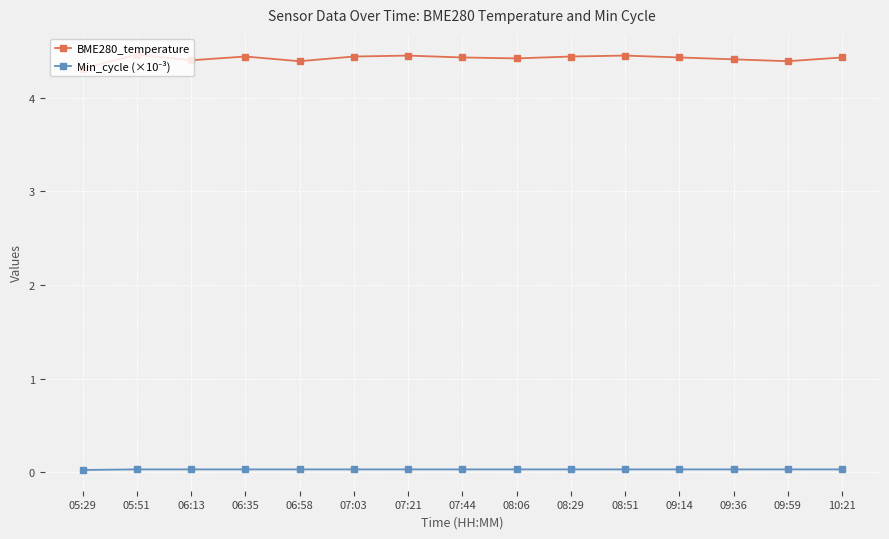

Count the BME280_temperature values in the range 4 to 5.

15